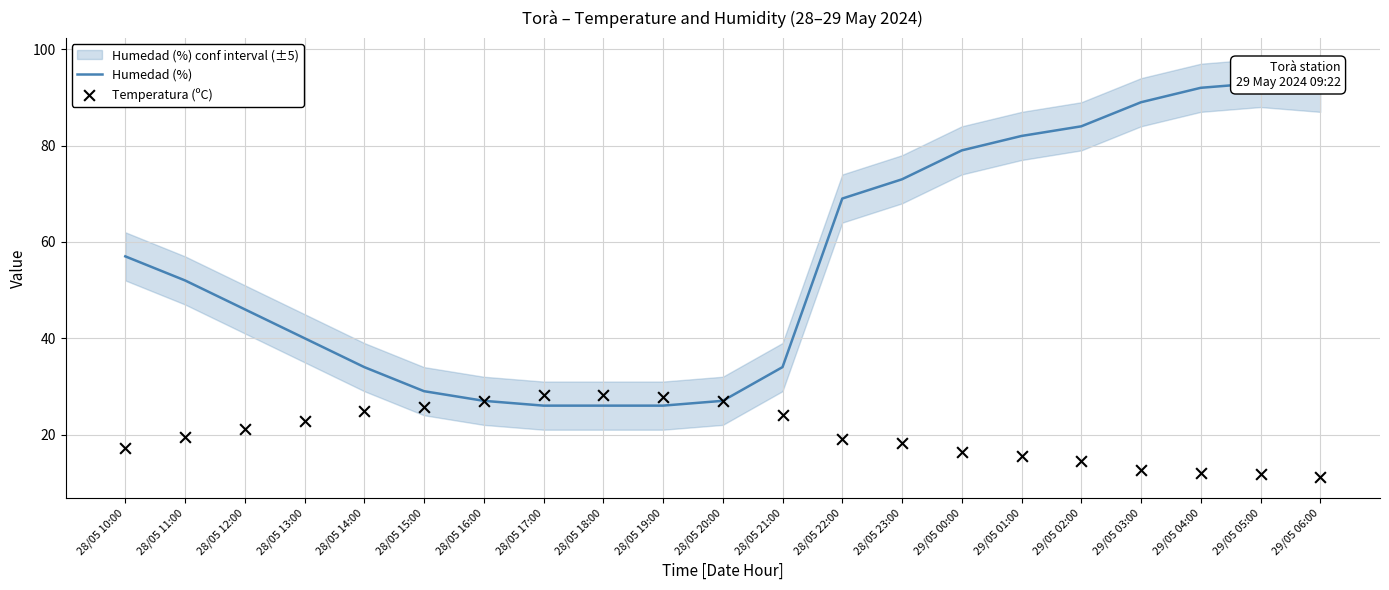

At which category is the sum across all series the highest?

29/05 05:00